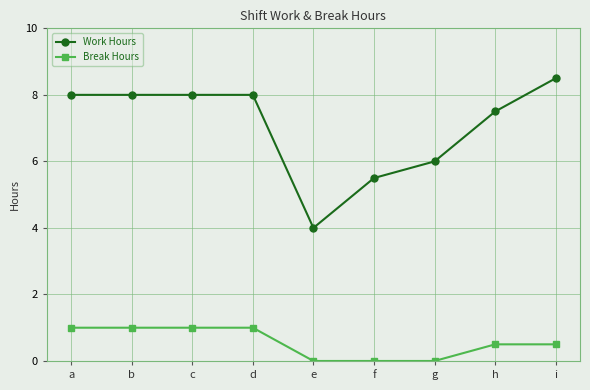

What are all the series names shown in the legend?

Work Hours, Break Hours